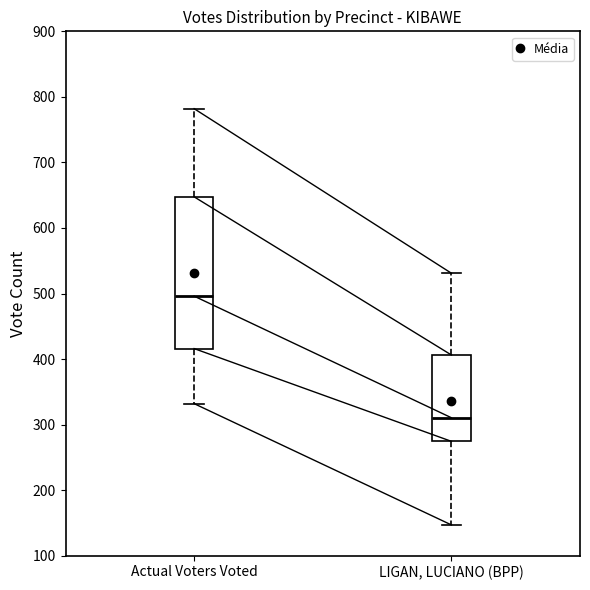

Reading left to right, read every box against the y-axis: the position of its median line, the range the box covers, and the ends of its whiskers. The values are not printed on the chart, so give them approximately, as read against the axis.

Actual Voters Voted: median 500, box 420 to 650, whiskers 330 to 780
LIGAN, LUCIANO (BPP): median 310, box 270 to 410, whiskers 150 to 530